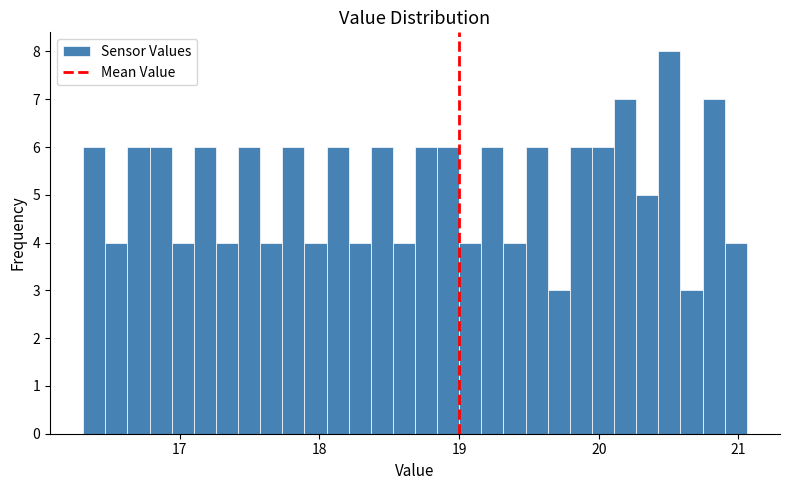

Around what value on the x-axis is the tallest bar? Give the approximate position of its centre, as read against the axis.

20.5